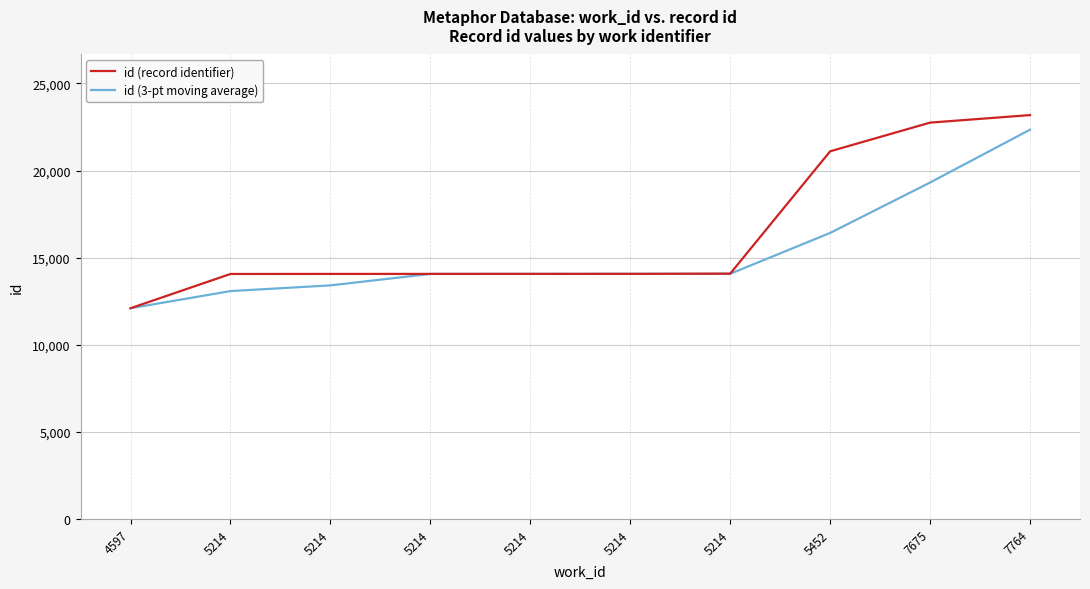

True or false: id (record identifier) has a value of 14071.0 at 5214.

True